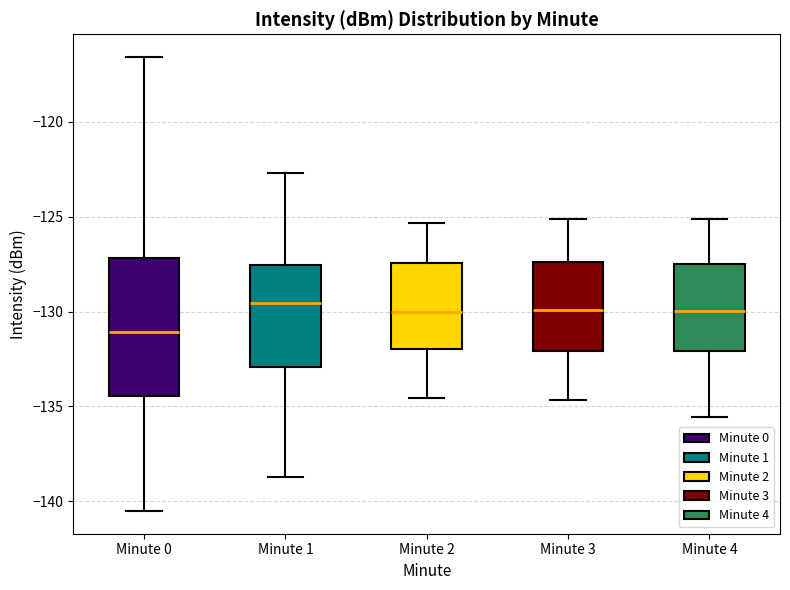

Where does the median line of the box for Minute 0 sit on the y-axis? The values are not printed on the chart, so give them approximately, as read against the axis.

-131.0